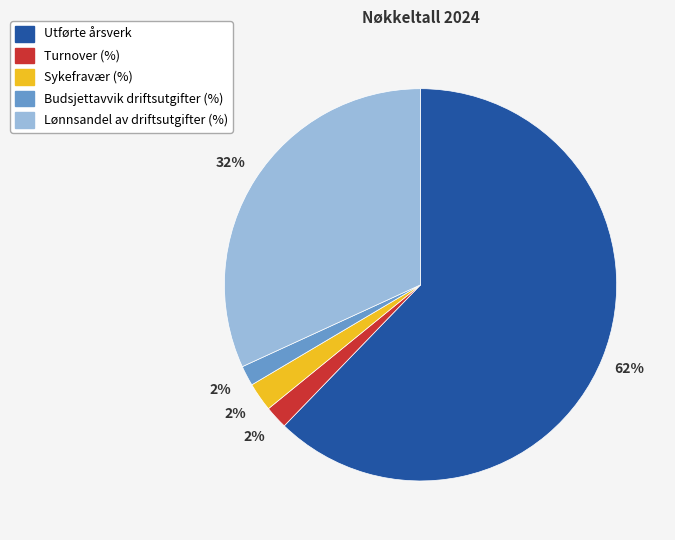

Is it true that Utførte årsverk is 69% of the pie?

False